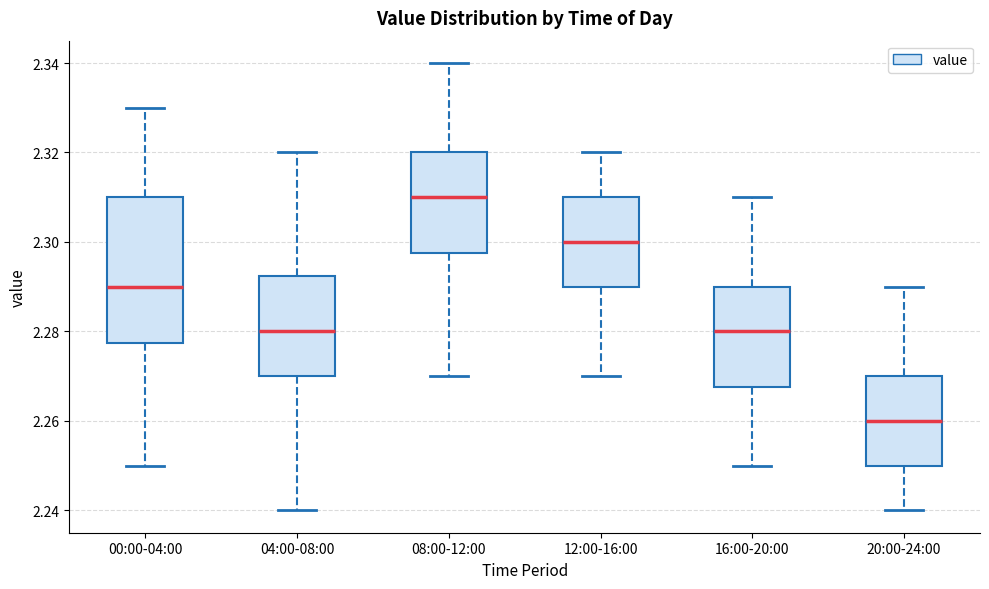

Reading left to right, read every box against the y-axis: the position of its median line, the range the box covers, and the ends of its whiskers. The values are not printed on the chart, so give them approximately, as read against the axis.

00:00-04:00: median 2.290, box 2.278 to 2.310, whiskers 2.250 to 2.330
04:00-08:00: median 2.280, box 2.270 to 2.292, whiskers 2.240 to 2.320
08:00-12:00: median 2.310, box 2.298 to 2.320, whiskers 2.270 to 2.340
12:00-16:00: median 2.300, box 2.290 to 2.310, whiskers 2.270 to 2.320
16:00-20:00: median 2.280, box 2.268 to 2.290, whiskers 2.250 to 2.310
20:00-24:00: median 2.260, box 2.250 to 2.270, whiskers 2.240 to 2.290